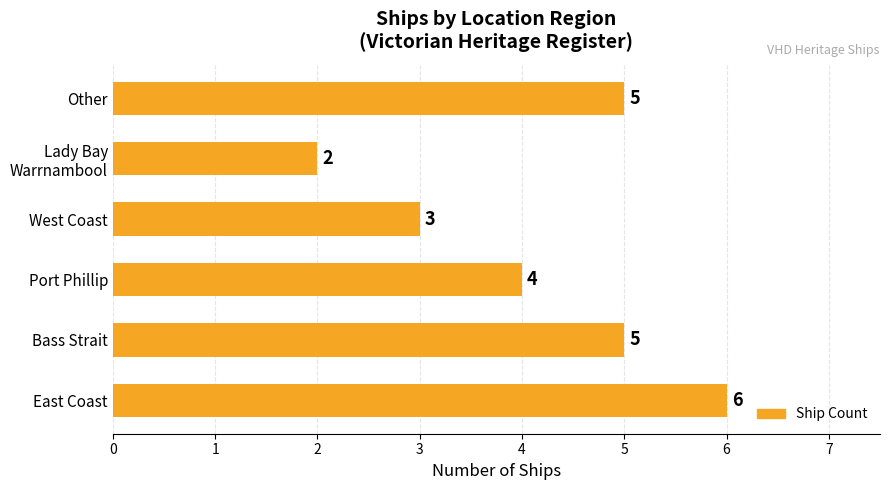

Is it true that the value at East Coast is 6?

True